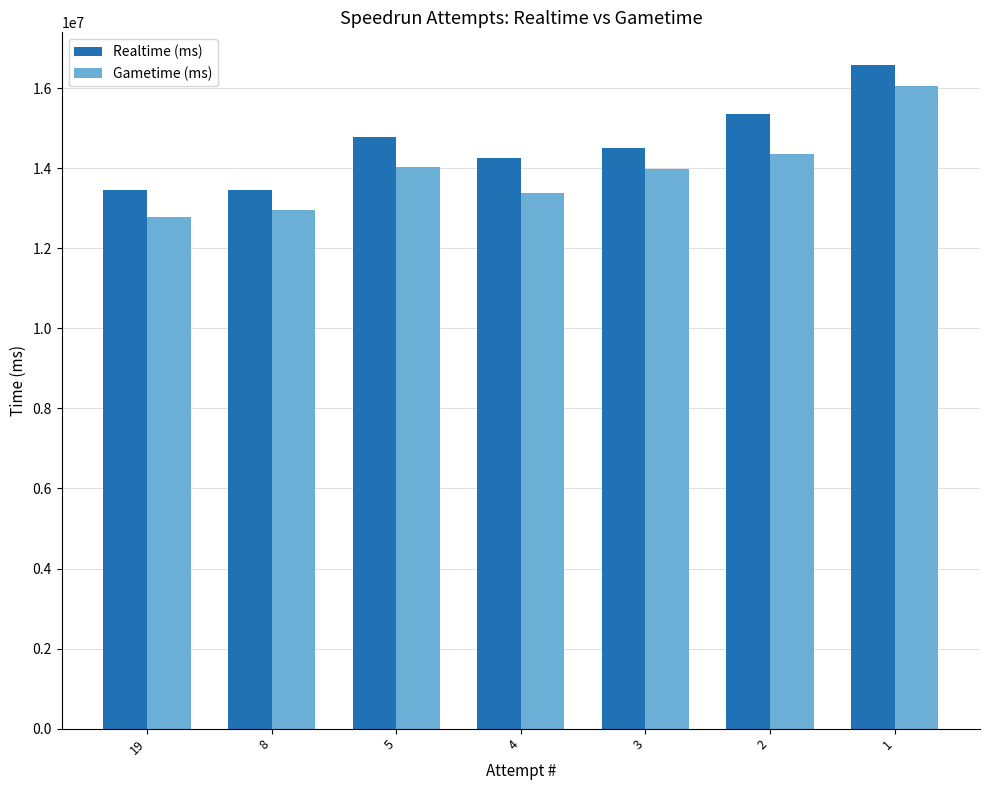

What are all the series names shown in the legend?

Realtime (ms), Gametime (ms)